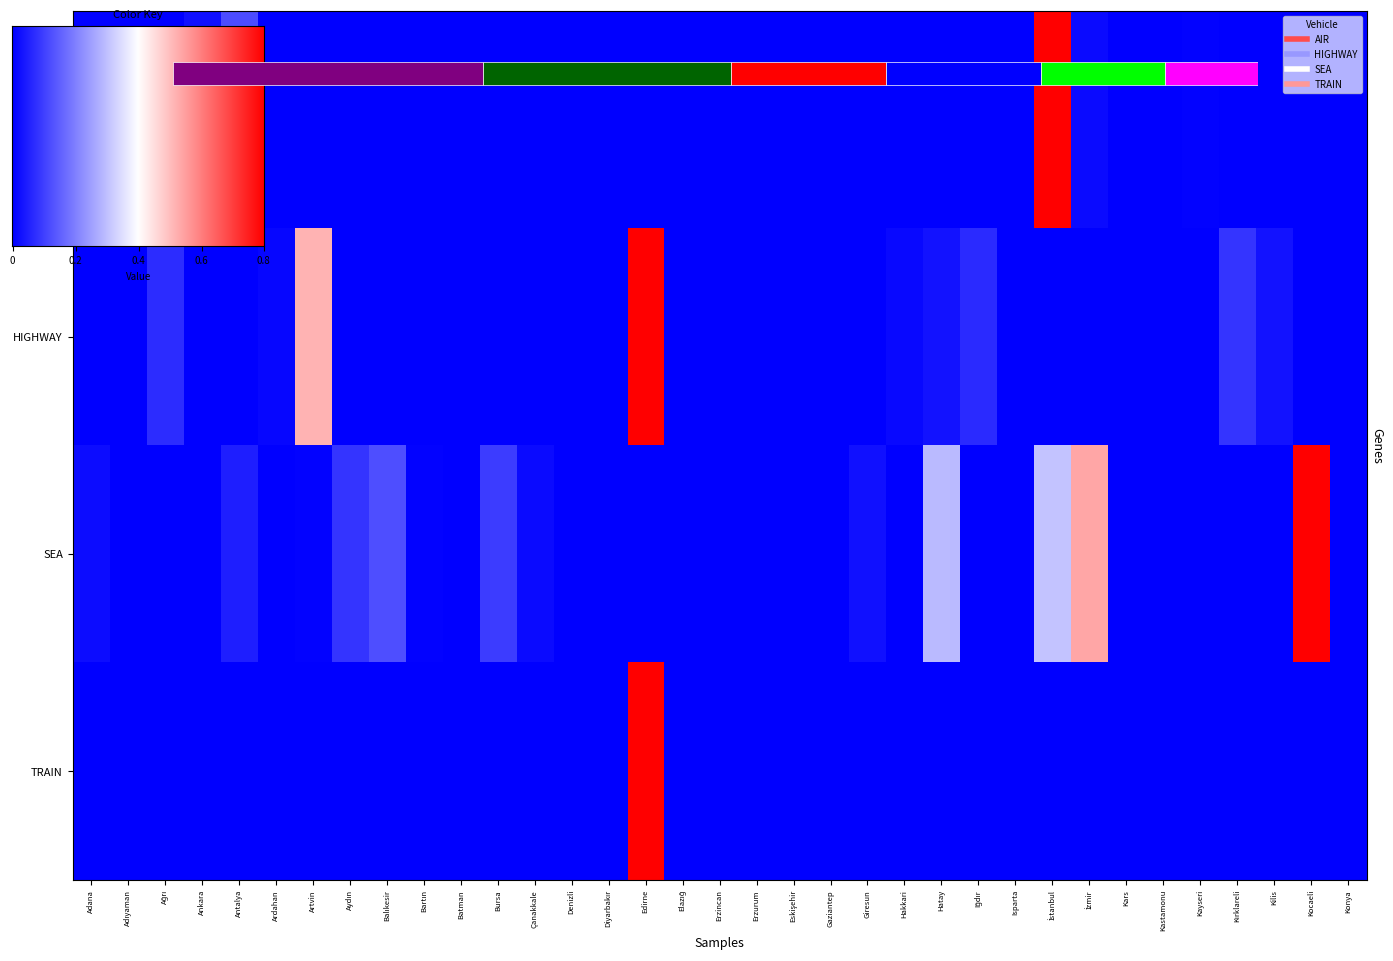

Which series has the largest total across all categories?

SEA